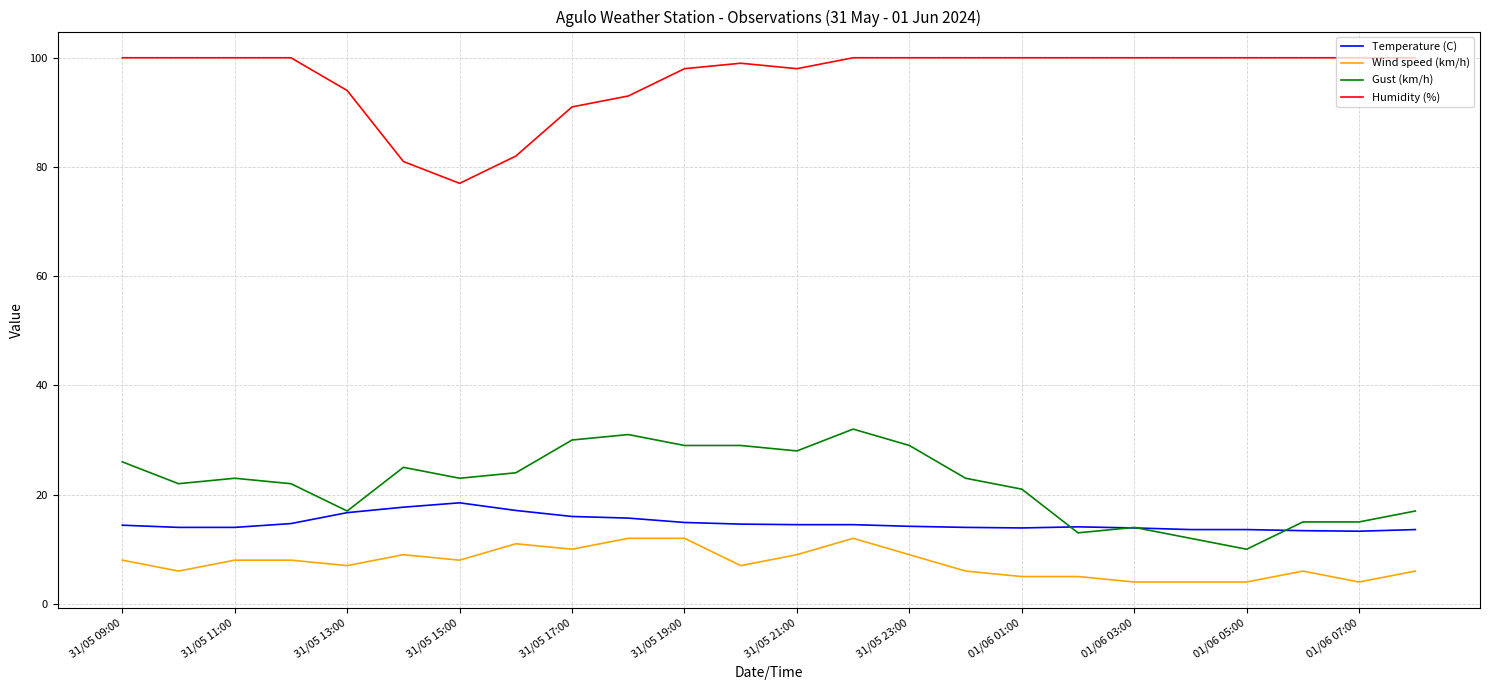

List the series in order of their peak value, lowest first.

Wind speed (km/h), Temperature (C), Gust (km/h), Humidity (%)